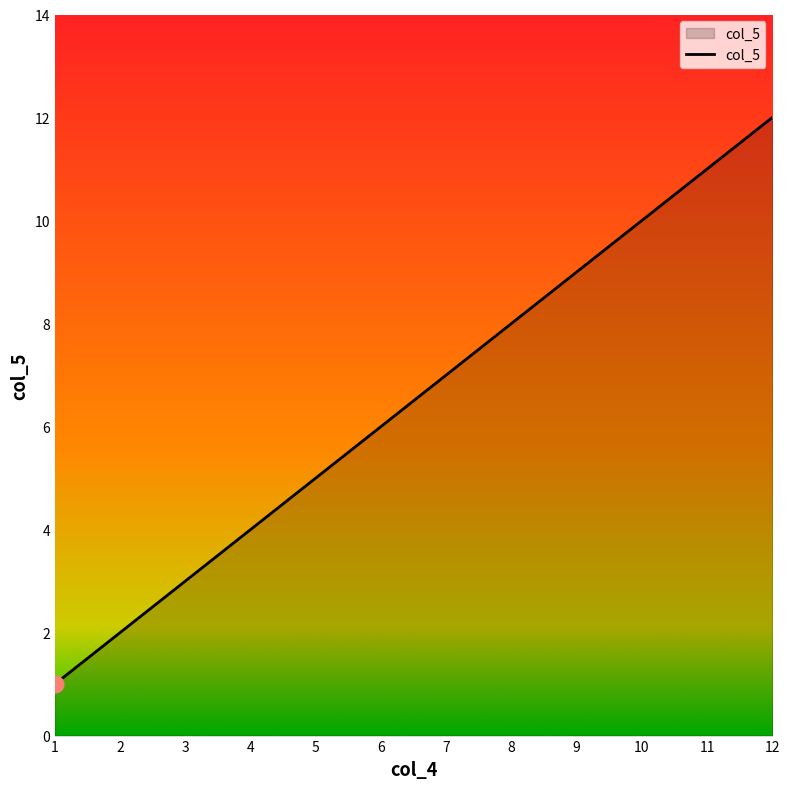

What is the change in value from 6 to 12?

+6